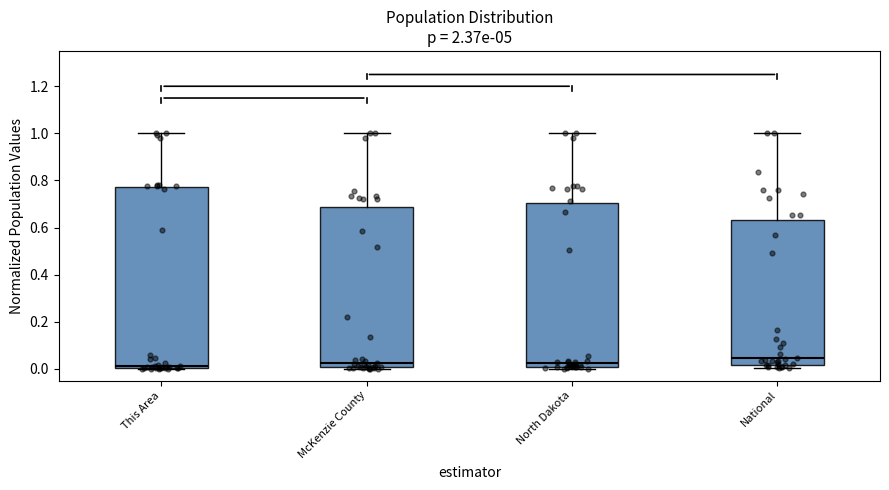

Reading left to right, transcribe this box plot: for each box, give where its median line is, the range the box spans, and where its two whiskers end, as read against the y-axis. The values are not printed on the chart, so give them approximately, as read against the axis.

This Area: median 0.02, box 0.00 to 0.78, whiskers 0.00 to 1.00
McKenzie County: median 0.02, box 0.00 to 0.68, whiskers 0.00 to 1.00
North Dakota: median 0.02, box 0.00 to 0.70, whiskers 0.00 (just below the box's lower edge) to 1.00
National: median 0.04, box 0.02 to 0.64, whiskers 0.00 to 1.00